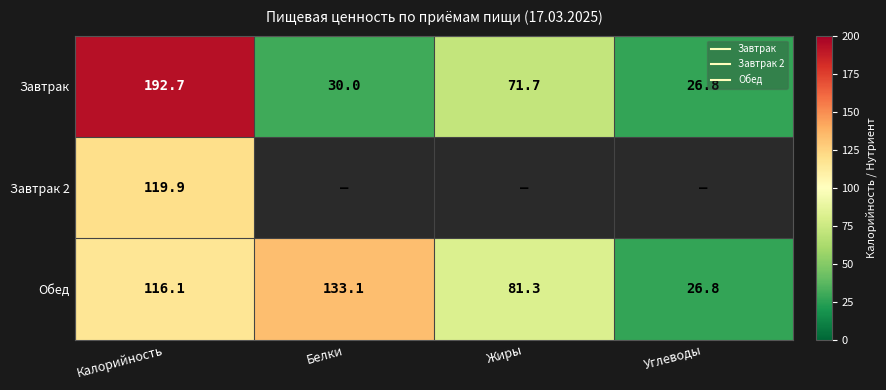

Where does the Обед series first go above 116?

Калорийность